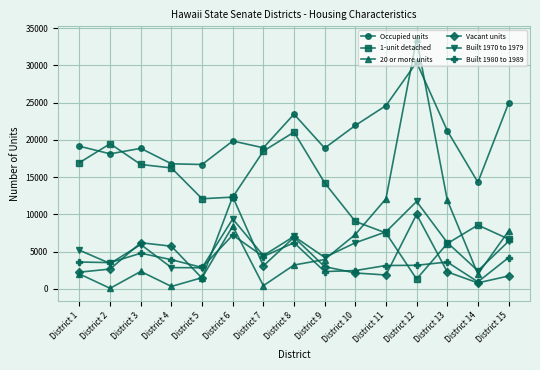

True or false: 20 or more units and Occupied units cross at least once.

True